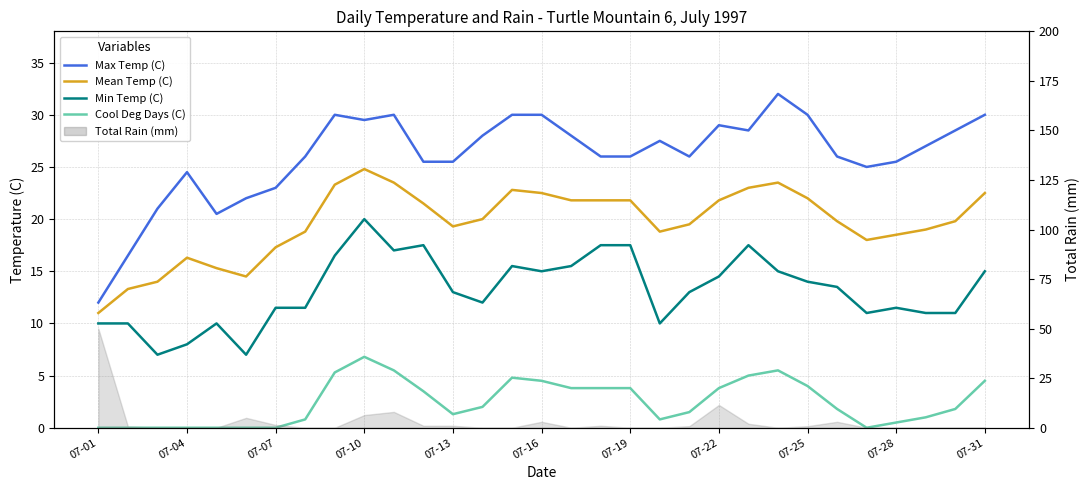

True or false: Max Temp (C) and Min Temp (C) intersect in this chart.

False